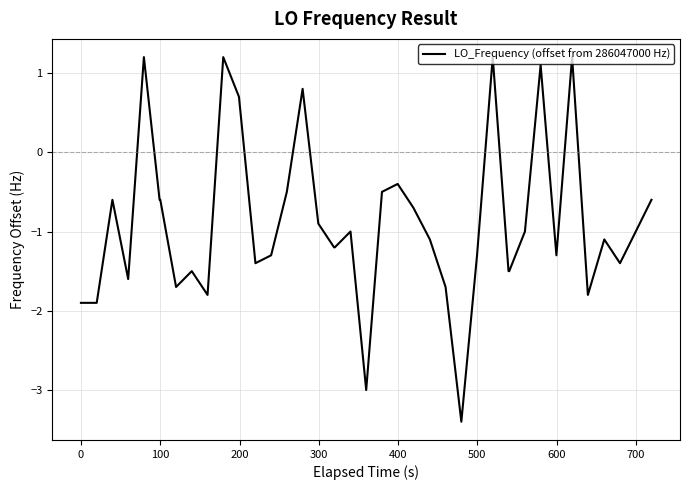

Reading left to right, transcribe all the data shown in this chart.

-1.9	-1.9	-0.6	-1.6	1.2	-0.6	-0.6	-1.7	-1.5	-1.8	1.2	0.7	-1.4	-1.3	-0.5	0.8	-0.9	-1.2	-1.2	-1.0	-3.0	-0.5	-0.4	-0.7	-1.1	-1.7	-3.4	-1.3	1.2	-1.5	-1.5	-1.0	1.1	-1.3	1.2	-1.8	-1.1	-1.4	-1.0	-0.6